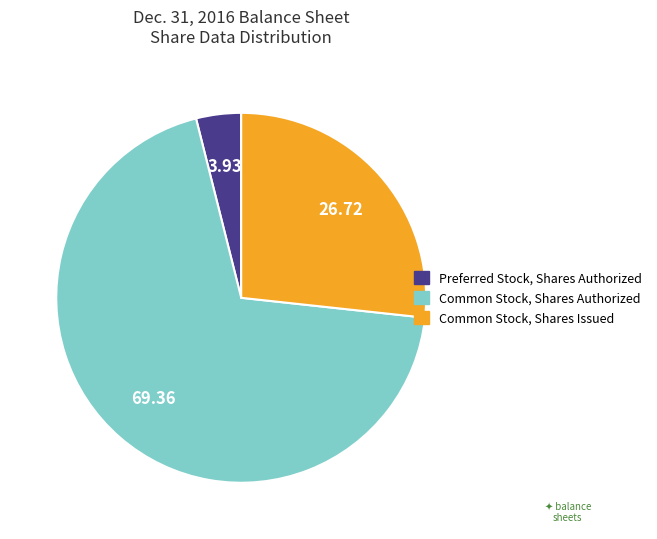

Approximately how many times larger is the value at Common Stock, Shares Authorized compared to Preferred Stock, Shares Authorized?

17.7